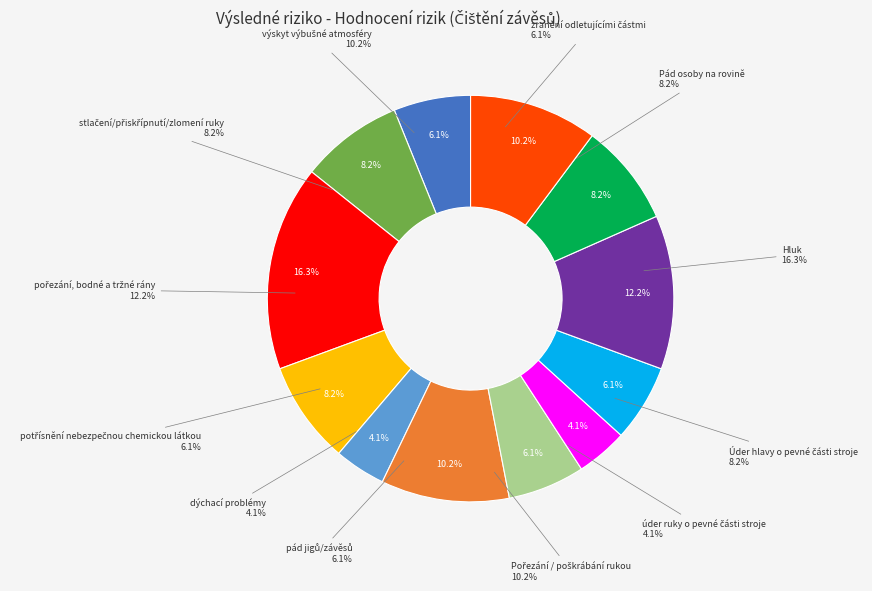

To the nearest percent, what is the difference between the largest and smallest slice percentages?

12%